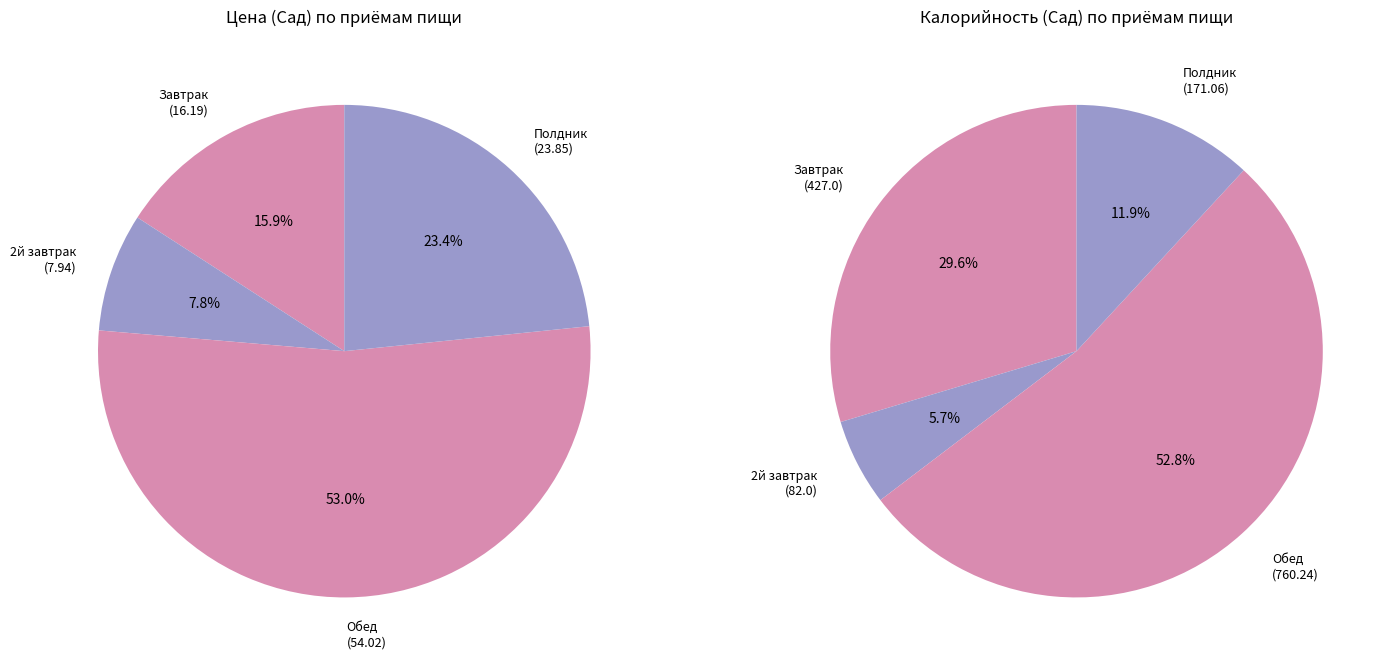

Is it true that Полдник is 33% of the pie?

False